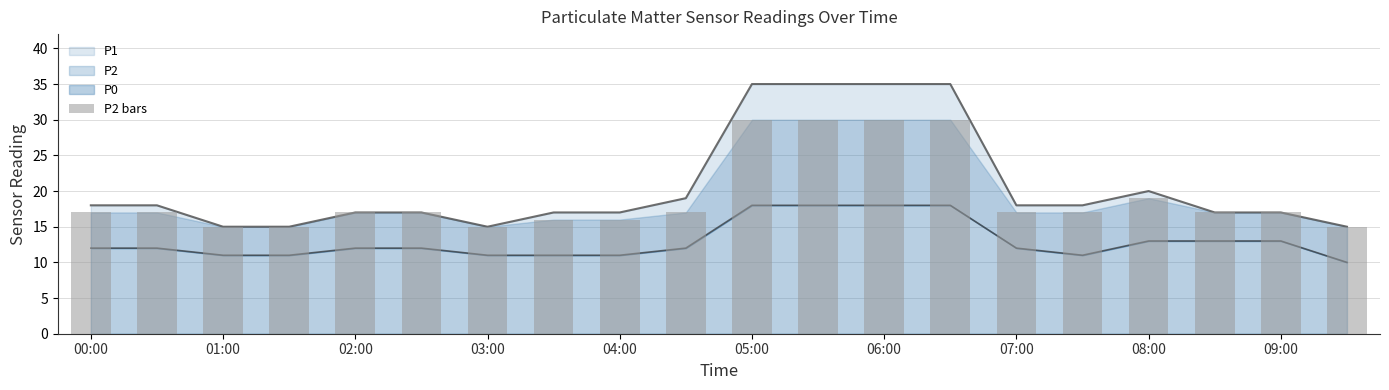

Does the chart contain any negative values?

No